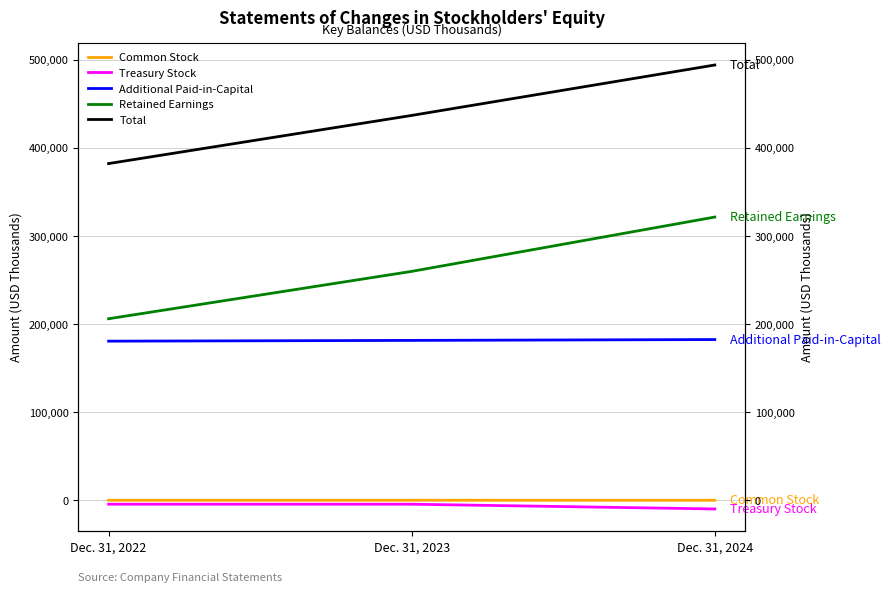

What is the difference between the Total values at Dec. 31, 2022 and Dec. 31, 2023?

54631